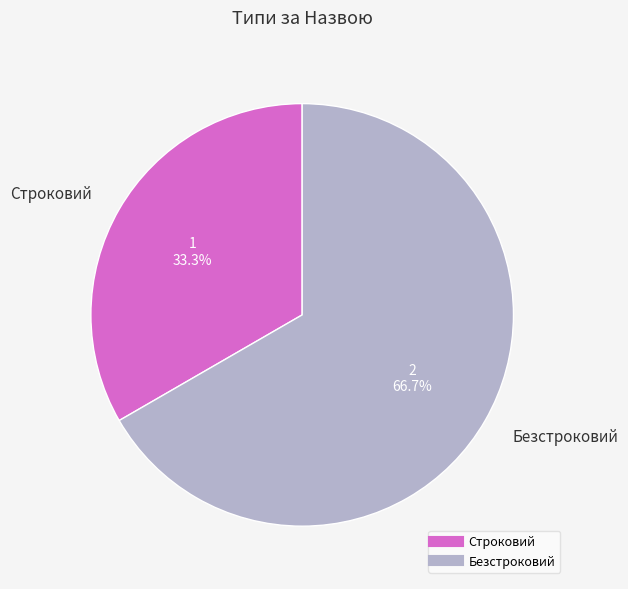

What is the smallest slice in the pie chart?

Строковий